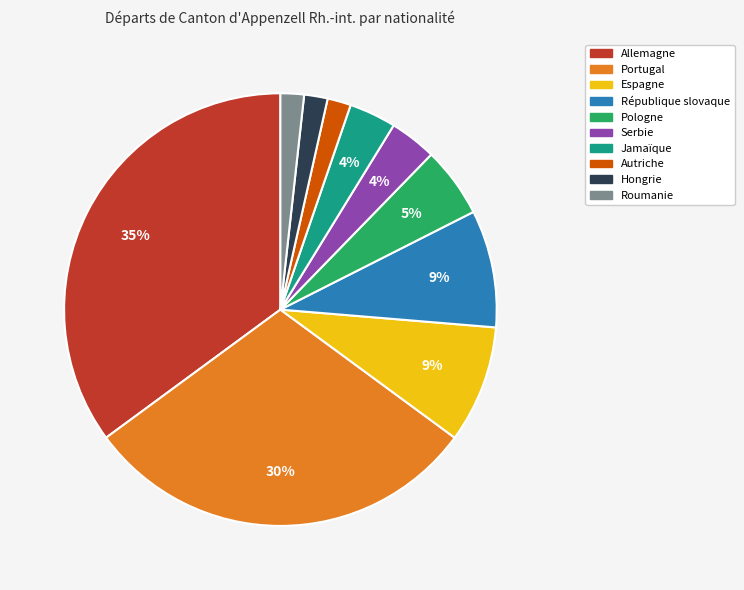

Which has a higher value, Pologne or Portugal?

Portugal